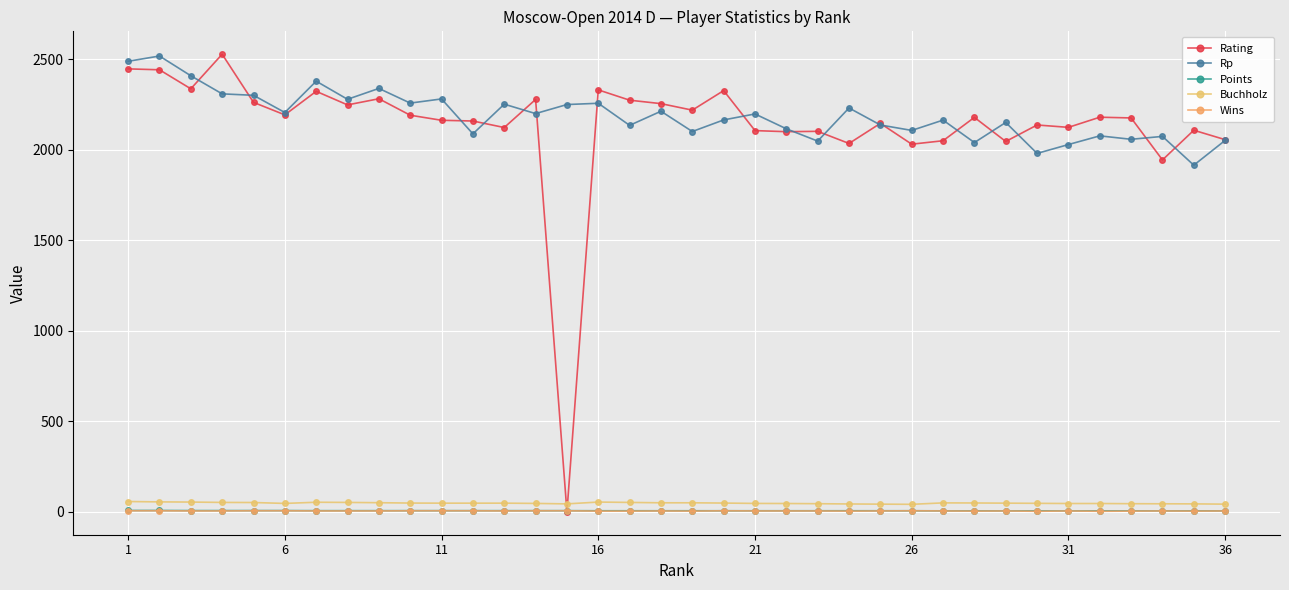

At how many categories does at least one series exceed 2231?

17